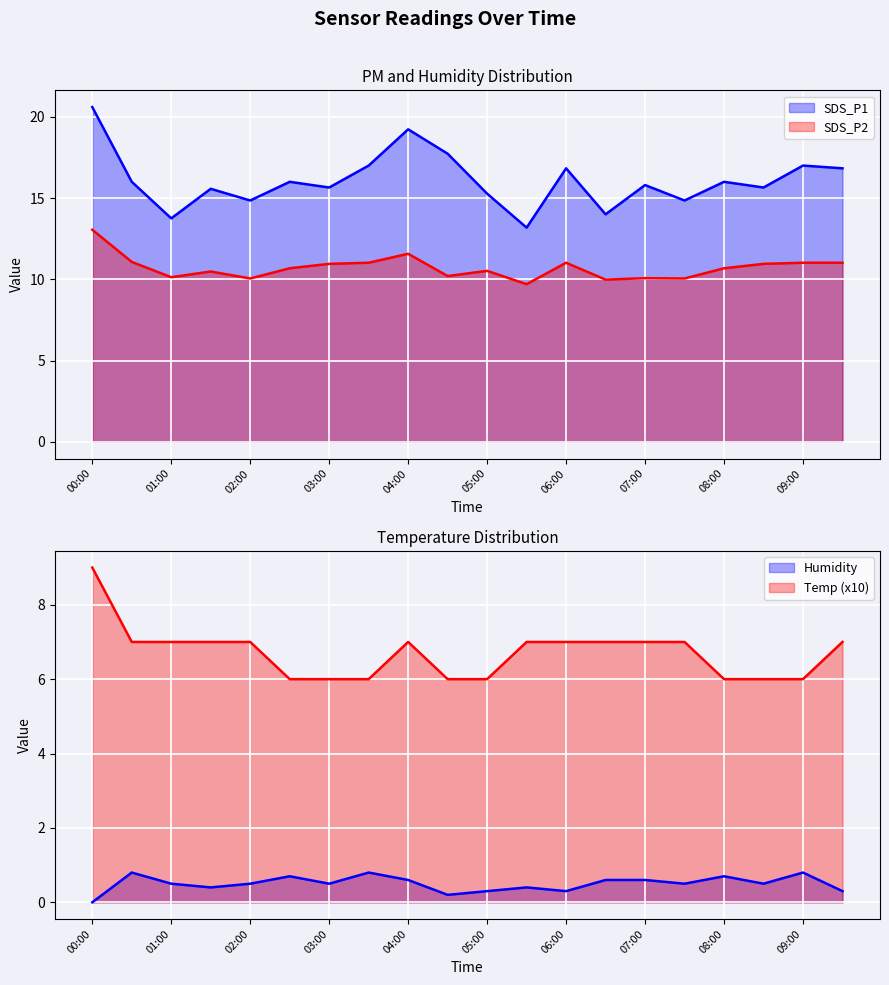

True or false: Humidity has a value of 0.4 at 01:30.

True